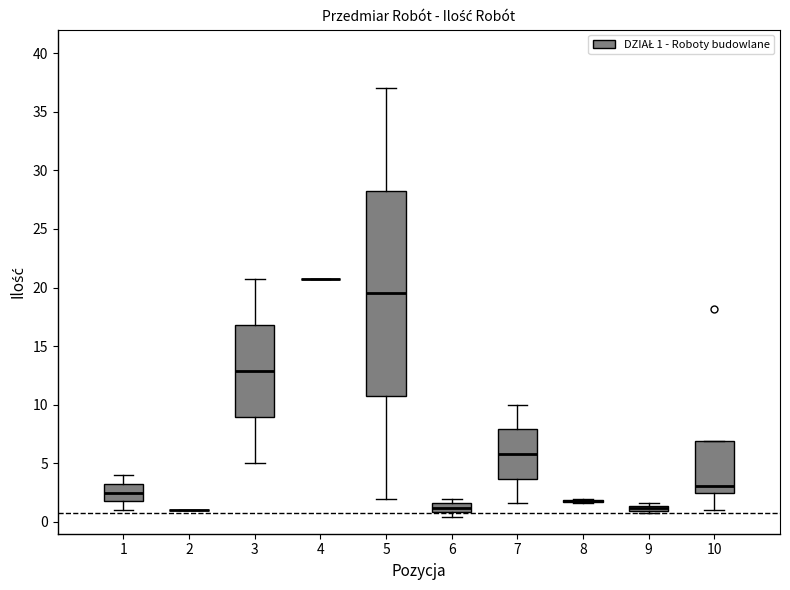

Where is the upper edge of the box at x = 9 on the y-axis? The values are not printed on the chart, so give them approximately, as read against the axis.

1.5